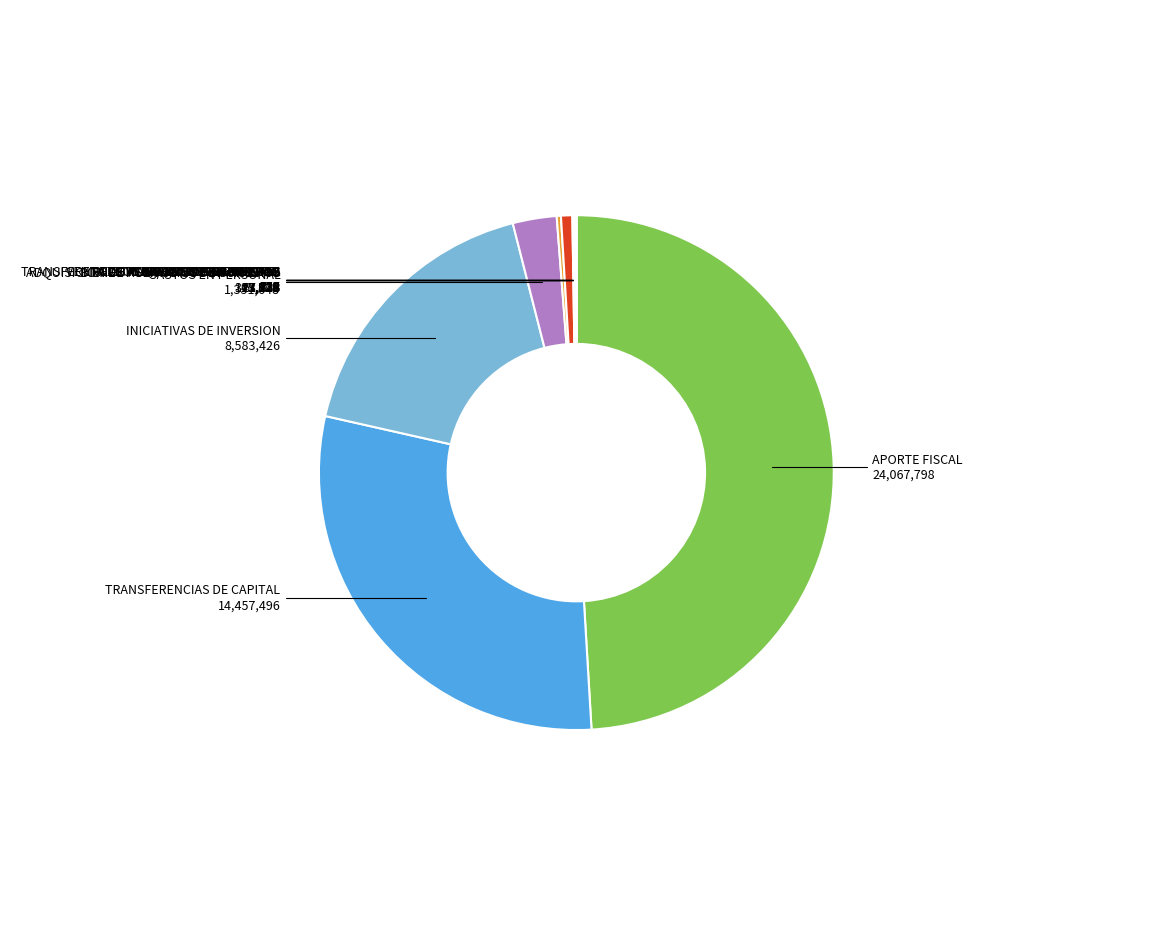

Between APORTE FISCAL and INICIATIVAS DE INVERSION, which is larger?

APORTE FISCAL